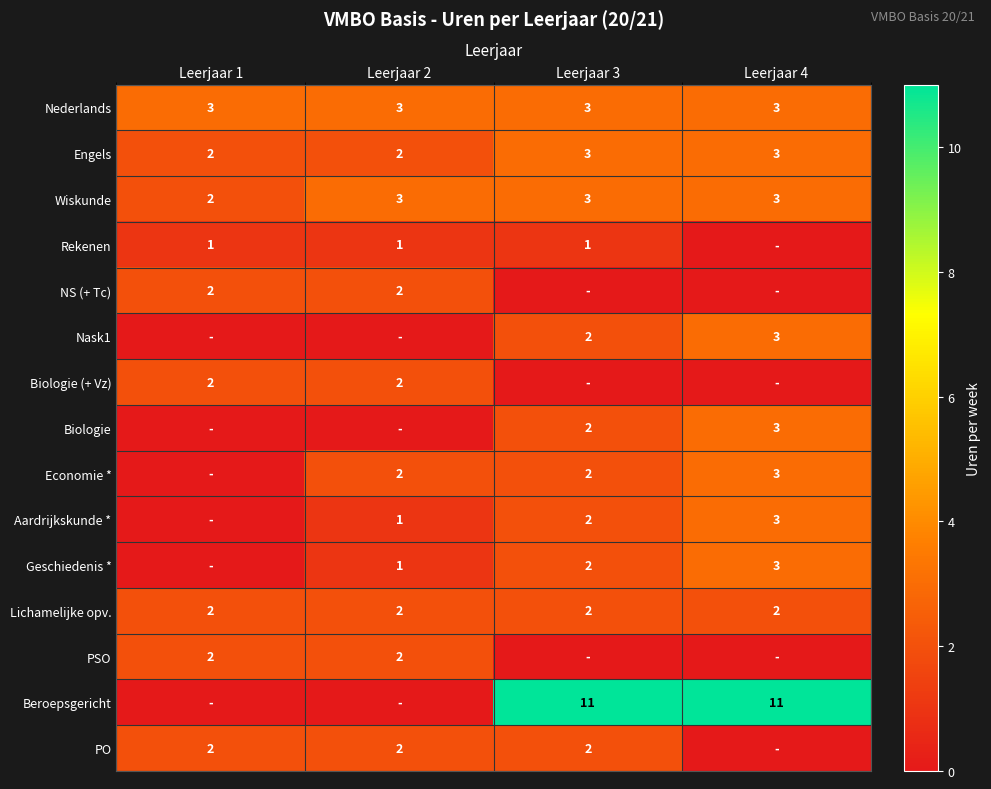

What is the sum of the Lichamelijke opv. values at Leerjaar 3 and Leerjaar 4?

4